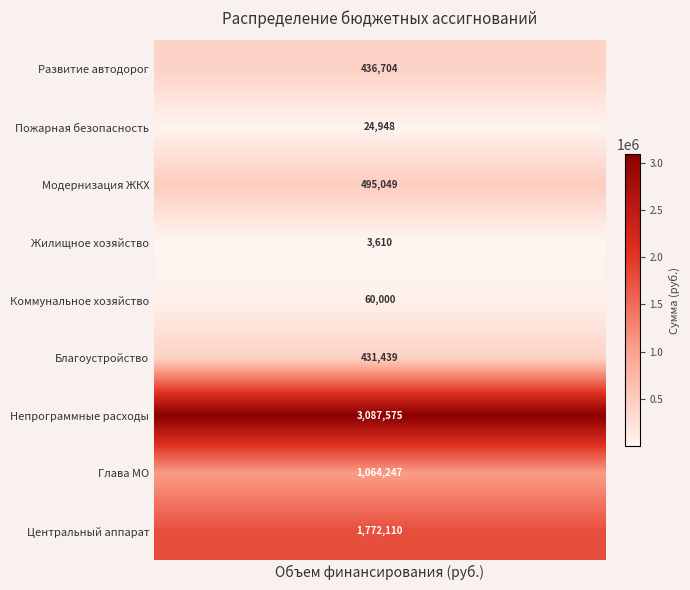

What is the sum of all values?

7375683.0